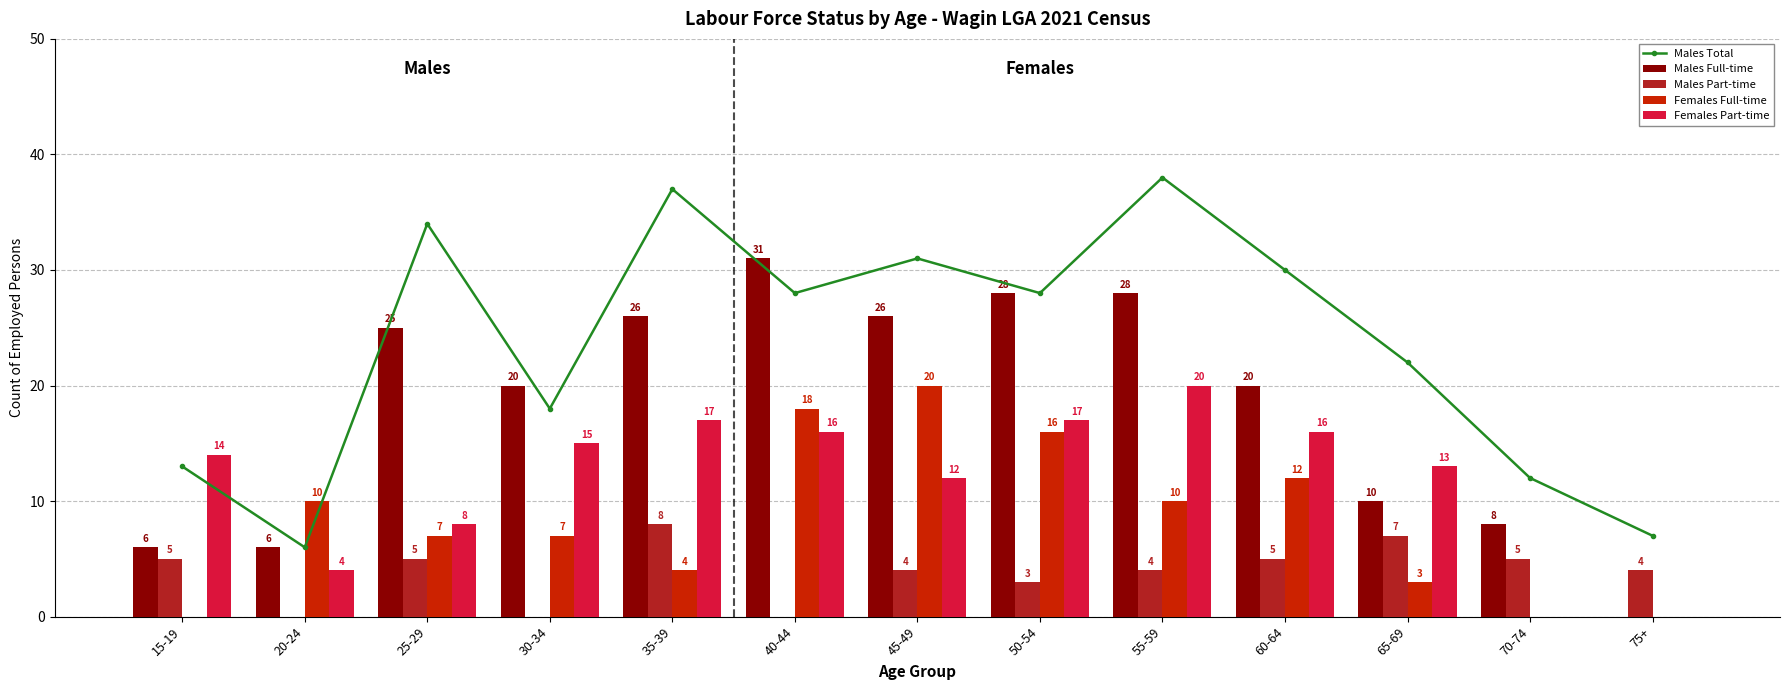

List the series in order of their overall mean, highest first.

Males Total, Males Full-time, Females Part-time, Females Full-time, Males Part-time